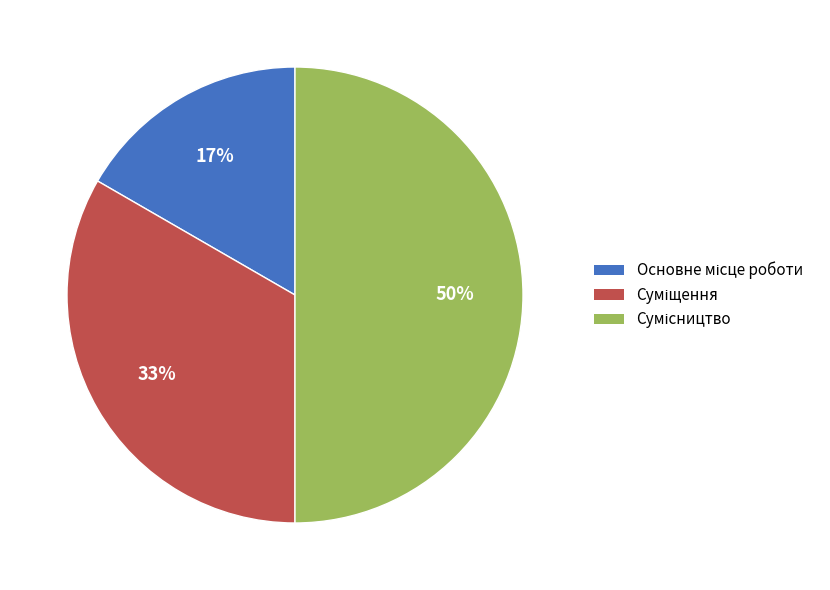

To the nearest percent, what is the average slice percentage?

33%